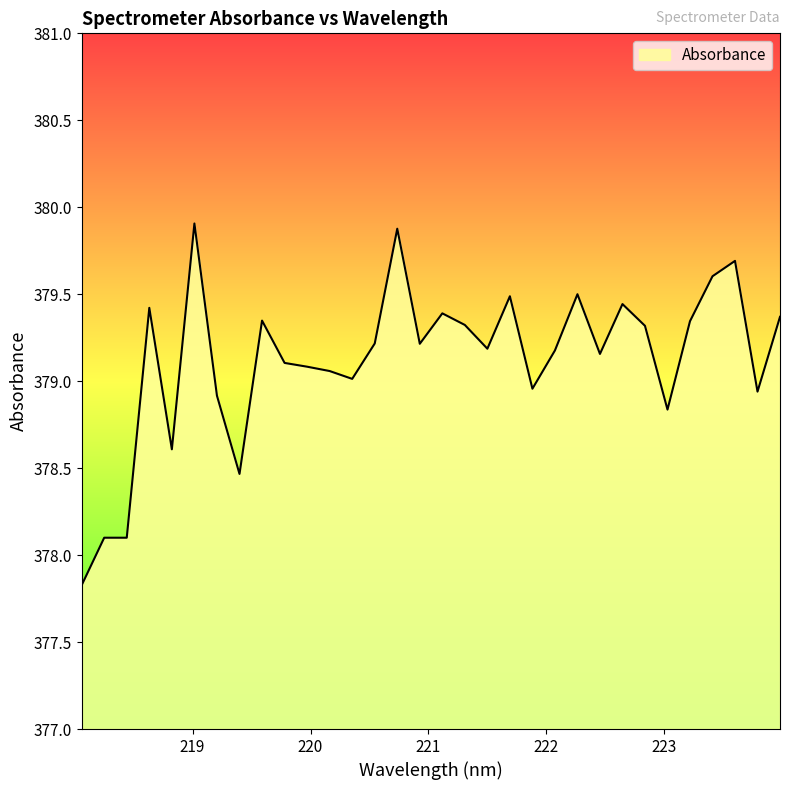

What is the smallest value displayed?

377.8